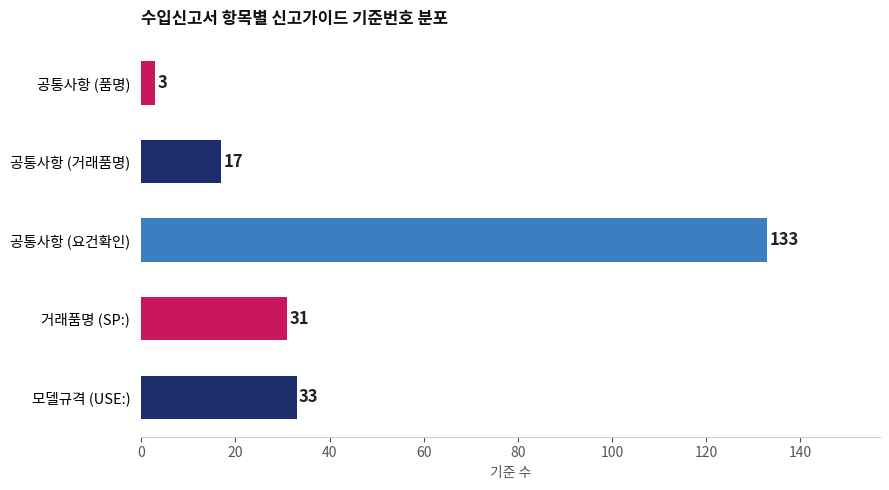

Is it true that the value at 공통사항 (요건확인) is 190?

False